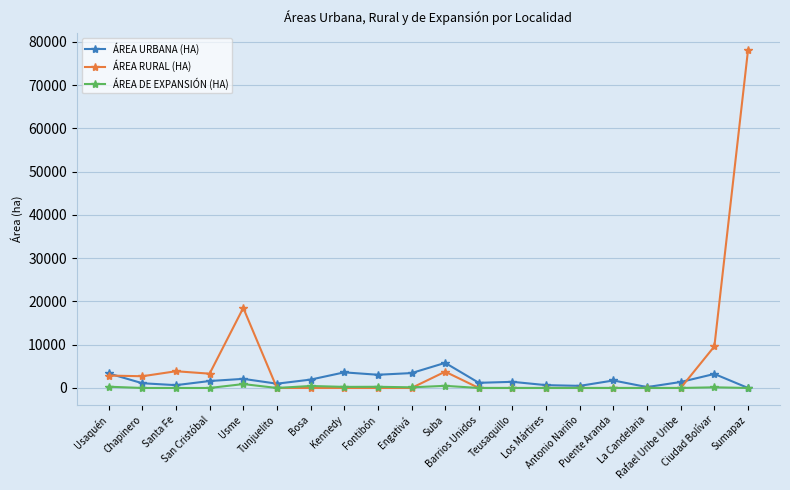

Is it true that ÁREA DE EXPANSIÓN (HA) equals 0 at Antonio Nariño?

True